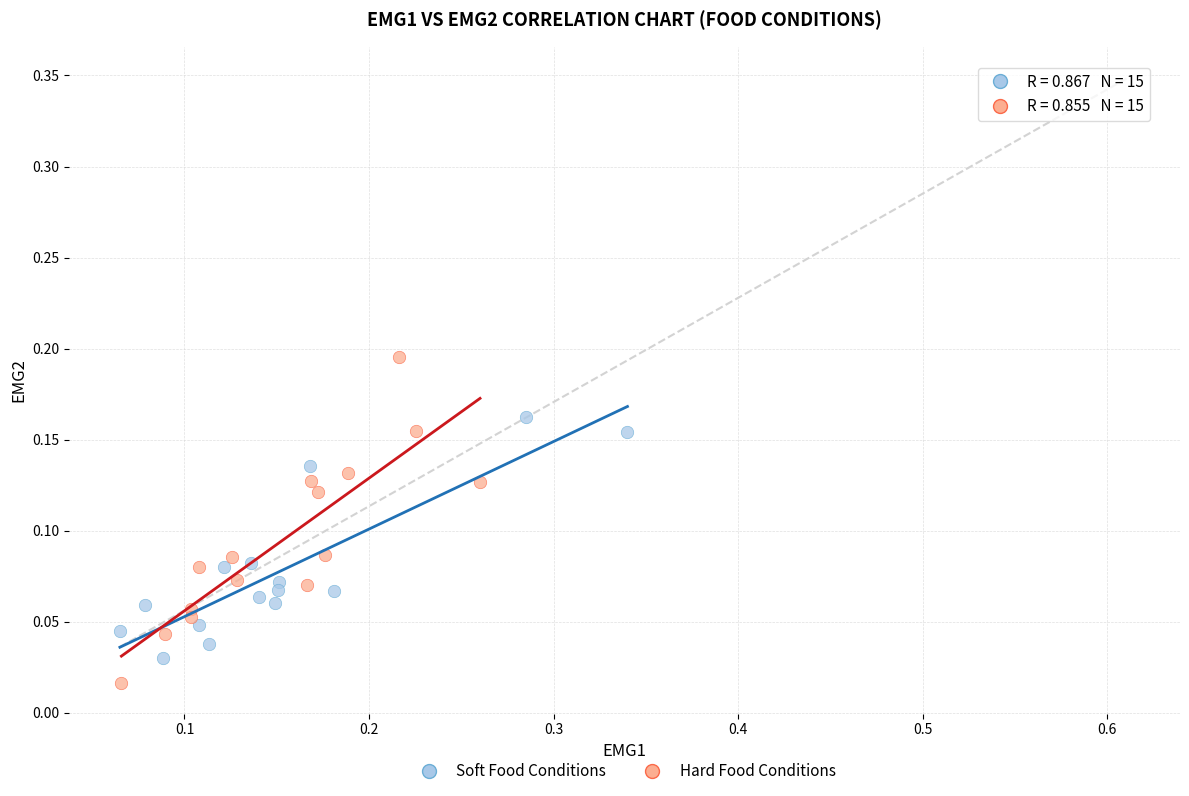

Which series reaches the maximum Y coordinate?

Hard Food Conditions